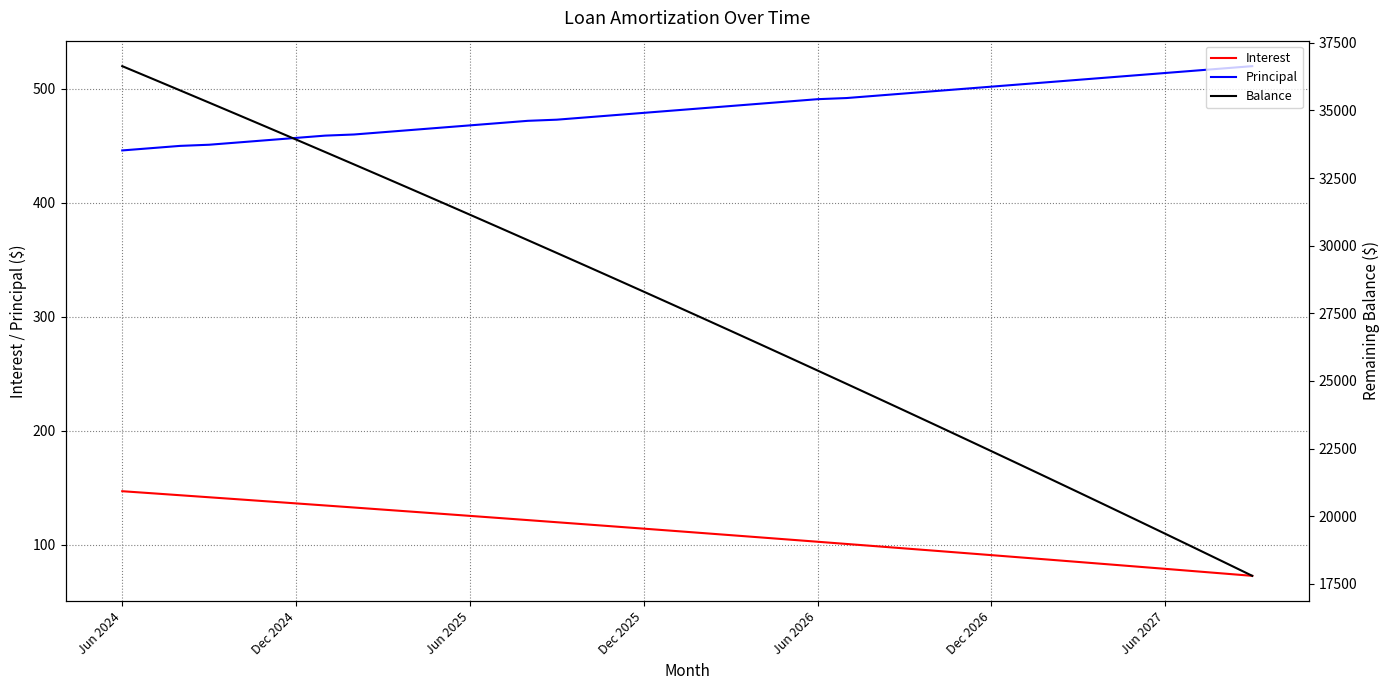

How many series are shown in this chart?

3